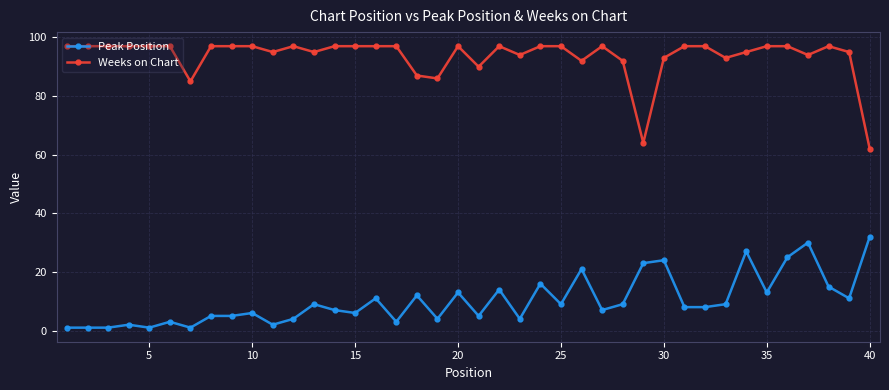

True or false: Peak Position and Weeks on Chart cross at least once.

False